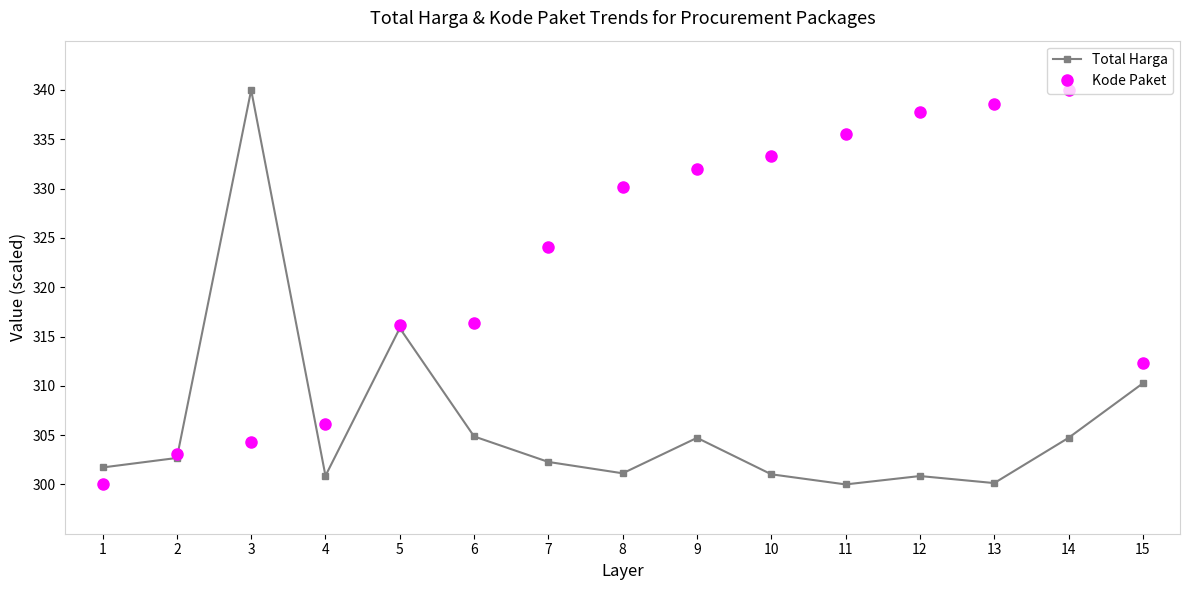

What is the difference between the Total Harga values at 7 and 12?

1.4